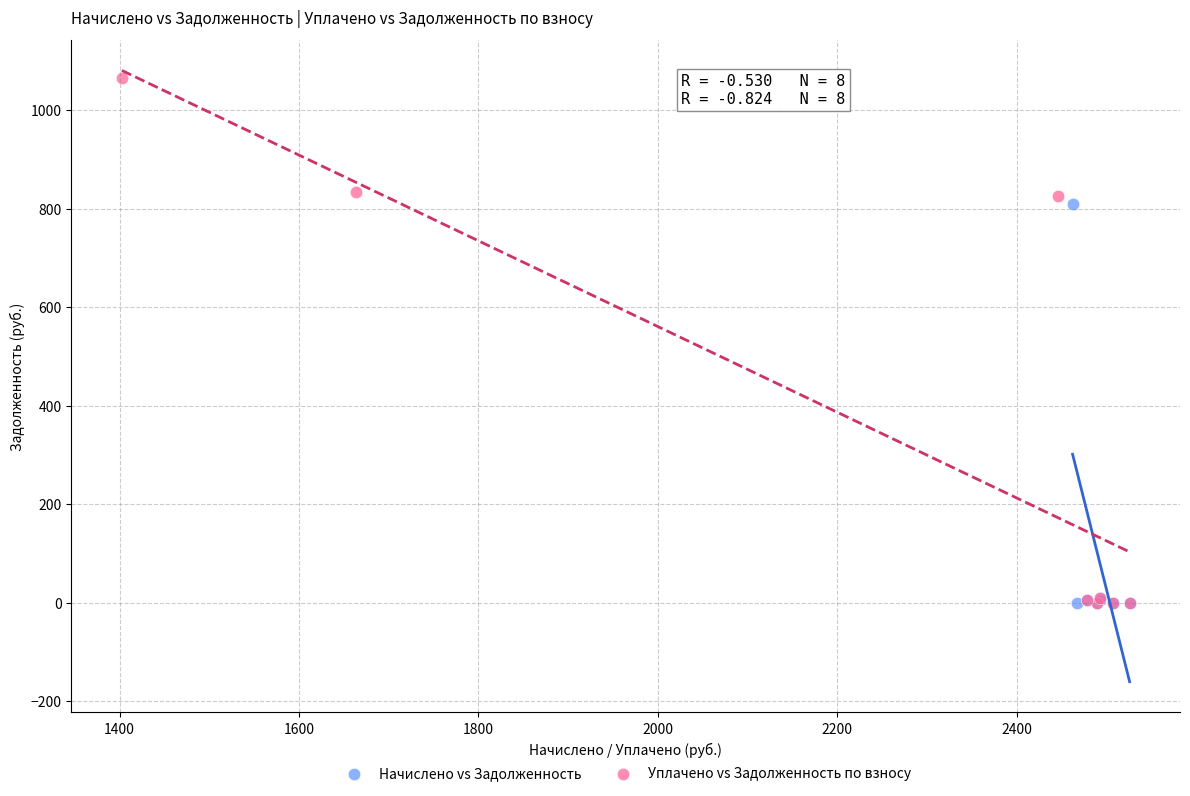

Which series contains the highest Y value?

Уплачено vs Задолженность по взносу